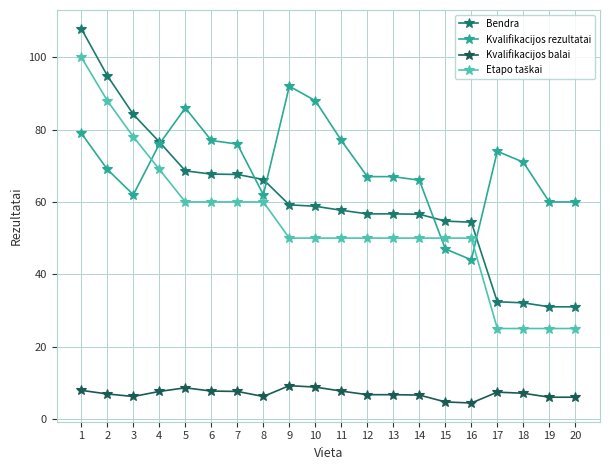

What is the difference between the highest and lowest values at 6?

69.3